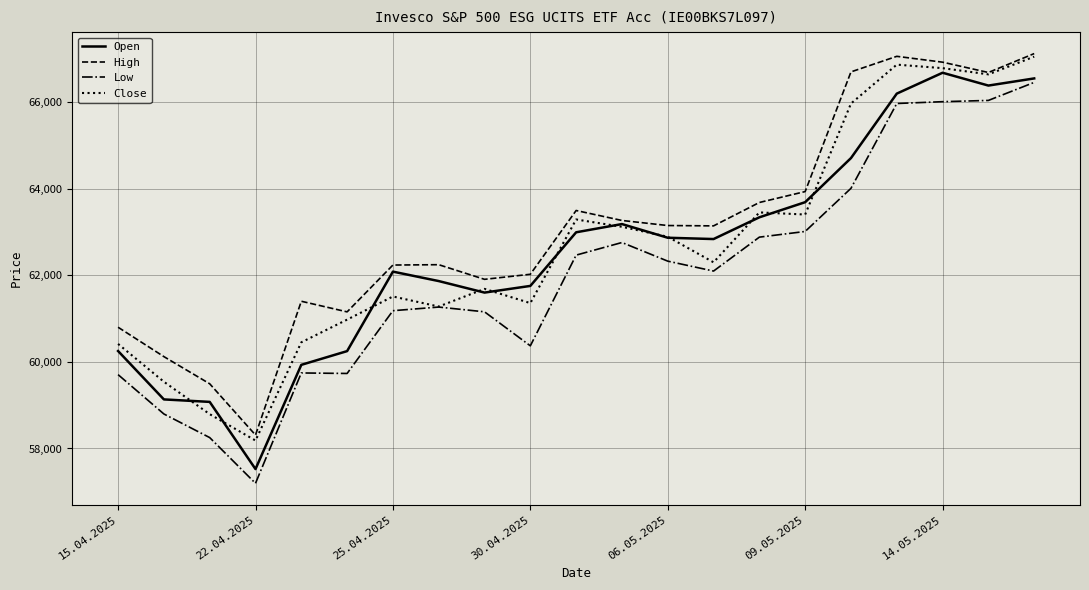

True or false: High and Low cross at least once.

False